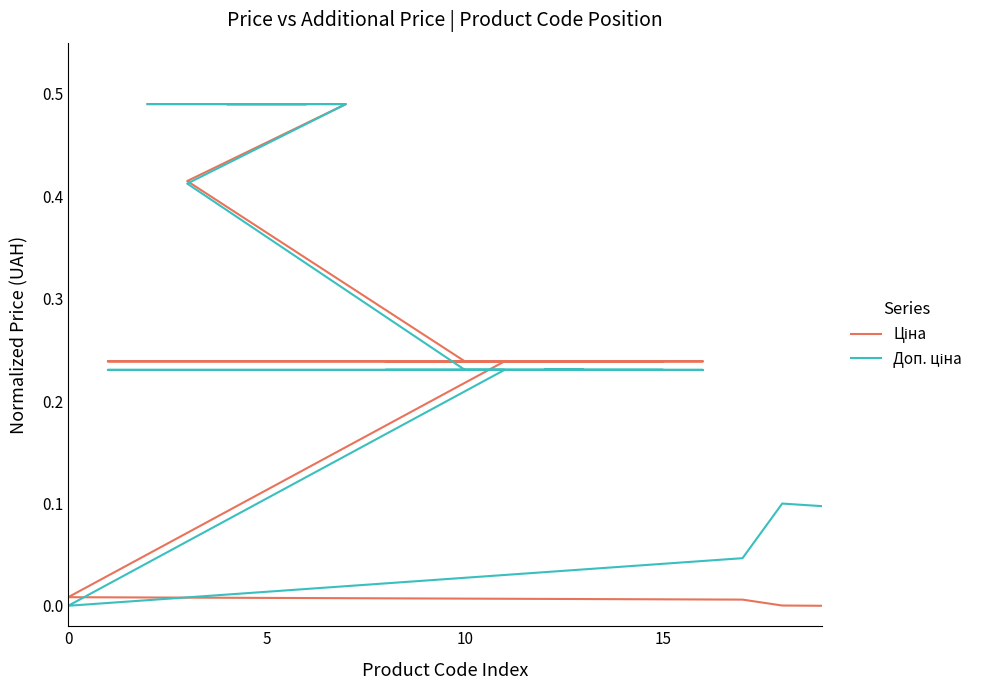

Count the number of data series in this chart.

2